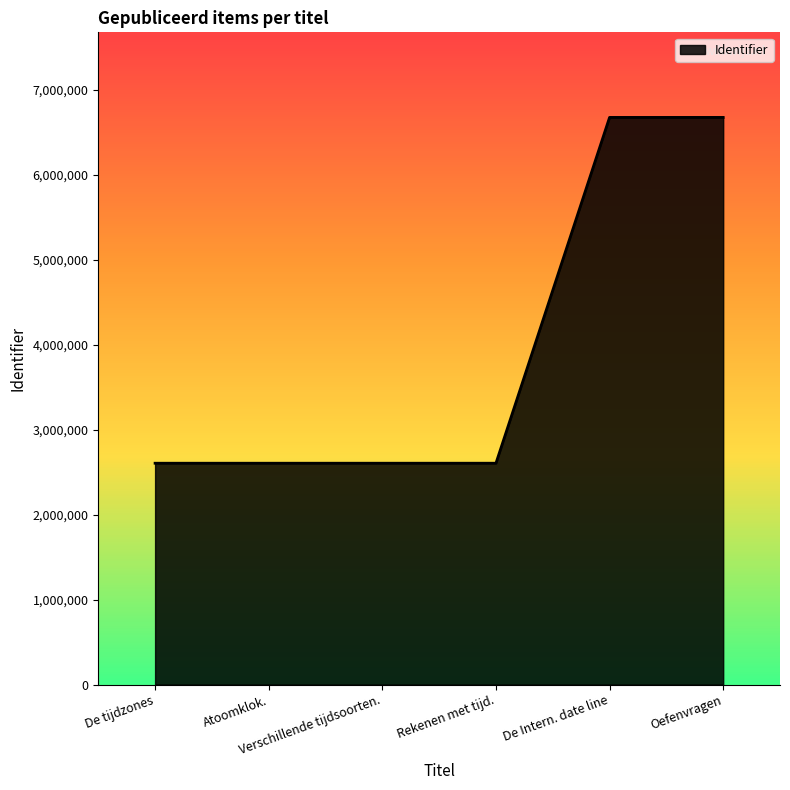

What is the difference between the second highest and minimum values?

4068877